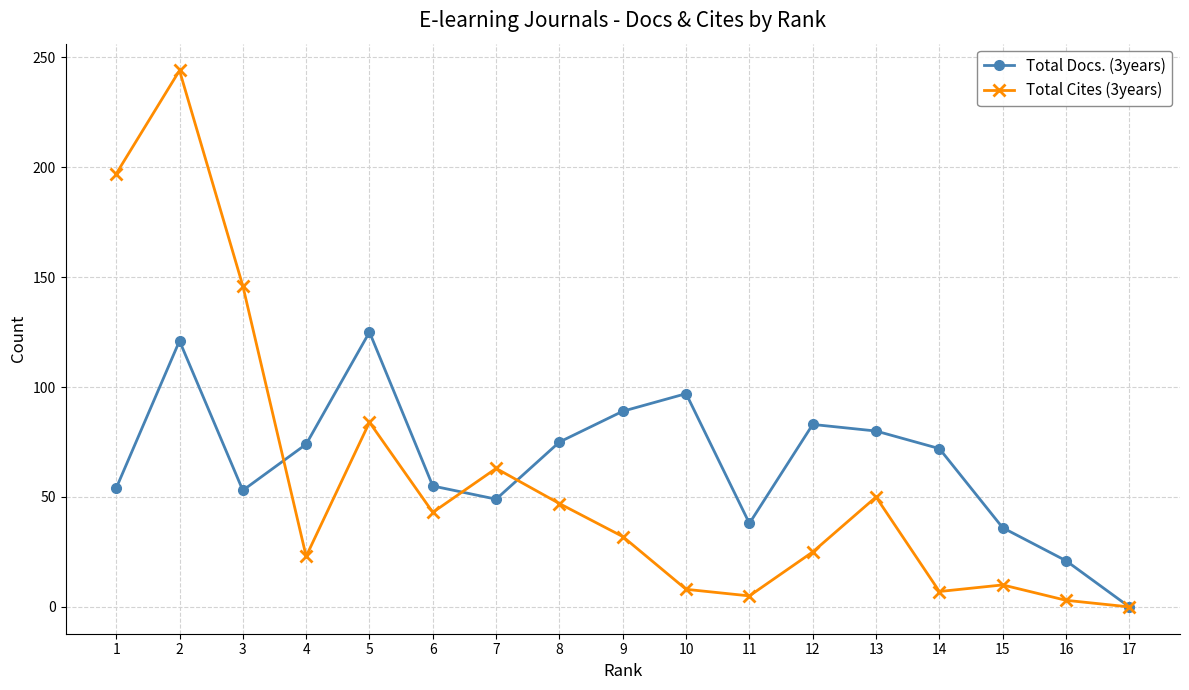

At which category does the chart reach its minimum across all series?

17